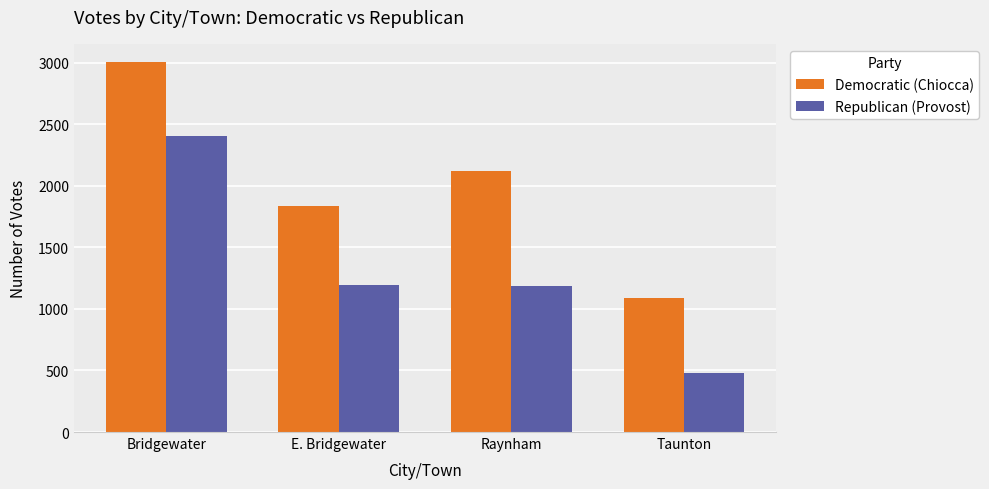

At which category is the sum across all series the highest?

Bridgewater